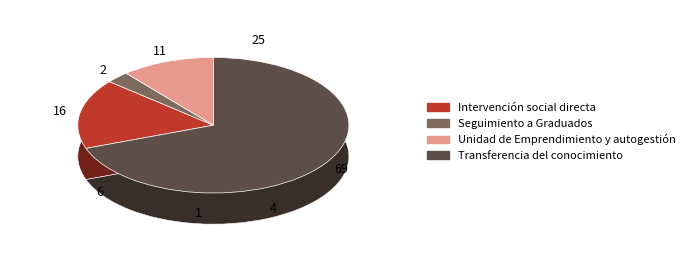

True or false: Transferencia del conocimiento accounts for 57% of the total.

False